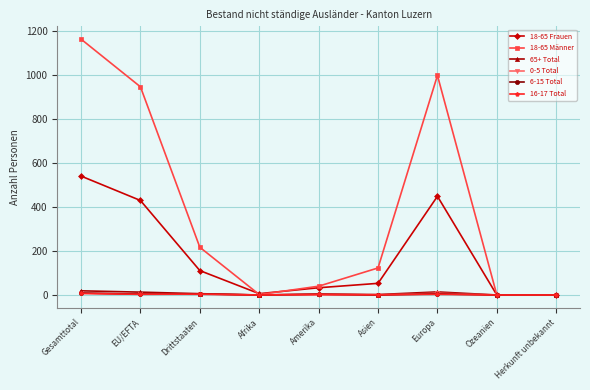

What is the label of the 4th point from the left?

Afrika